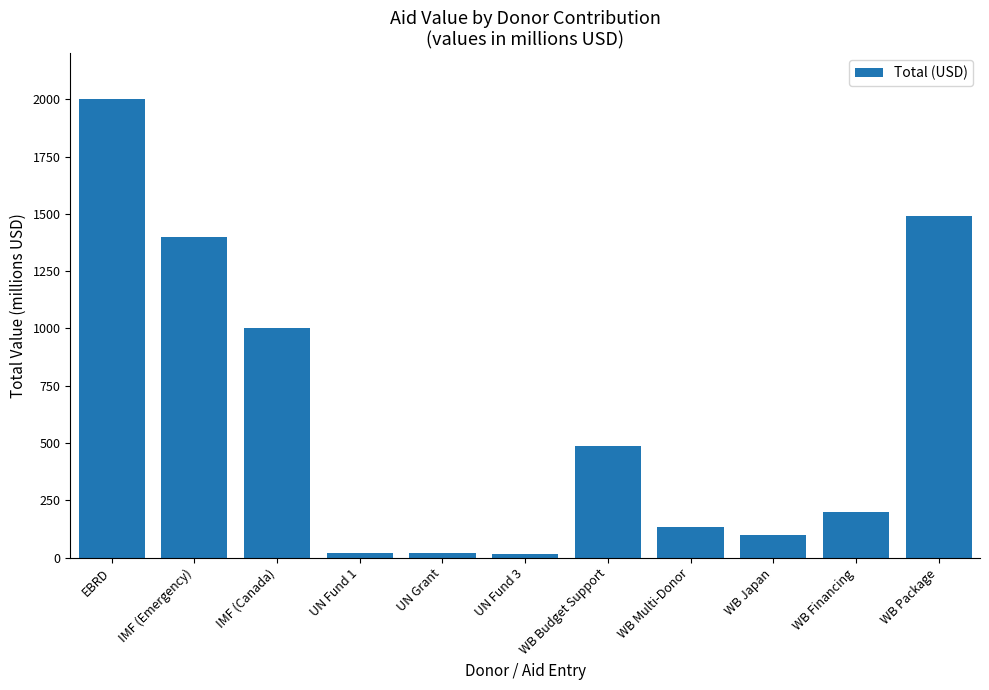

What is the difference between the values at UN Fund 3 and EBRD?

1982000000